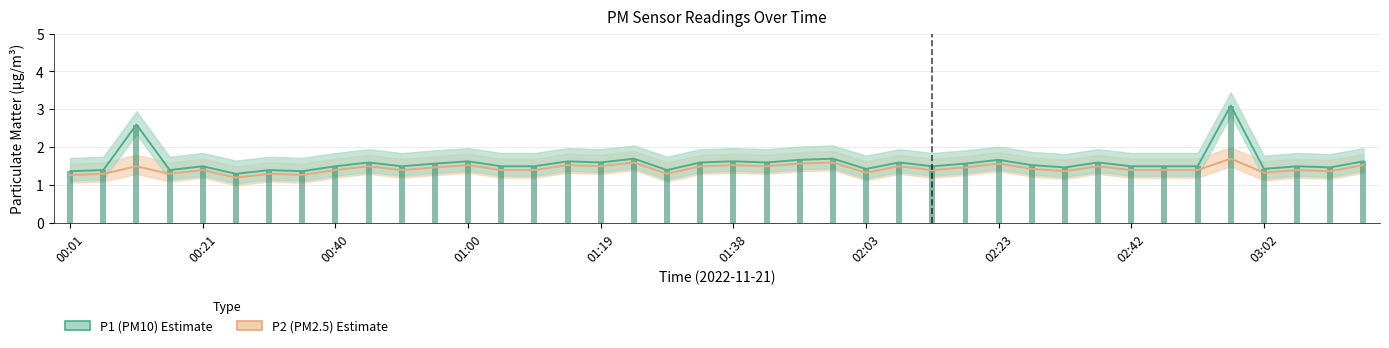

List the series in order of their overall mean, highest first.

P1, P2